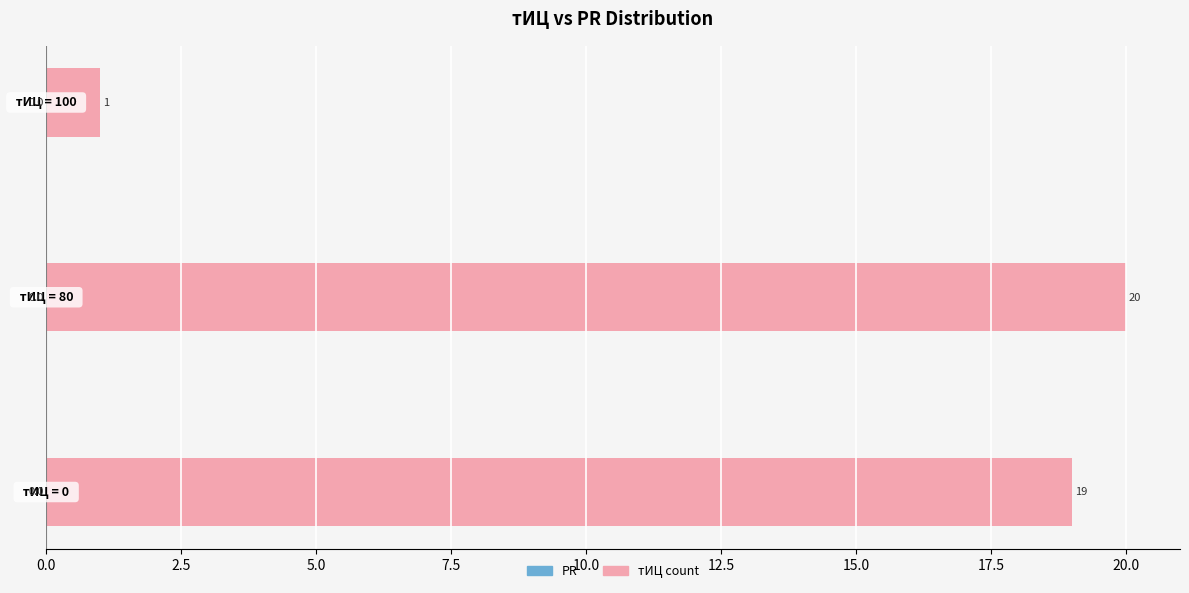

What is the maximum value shown in the chart?

20